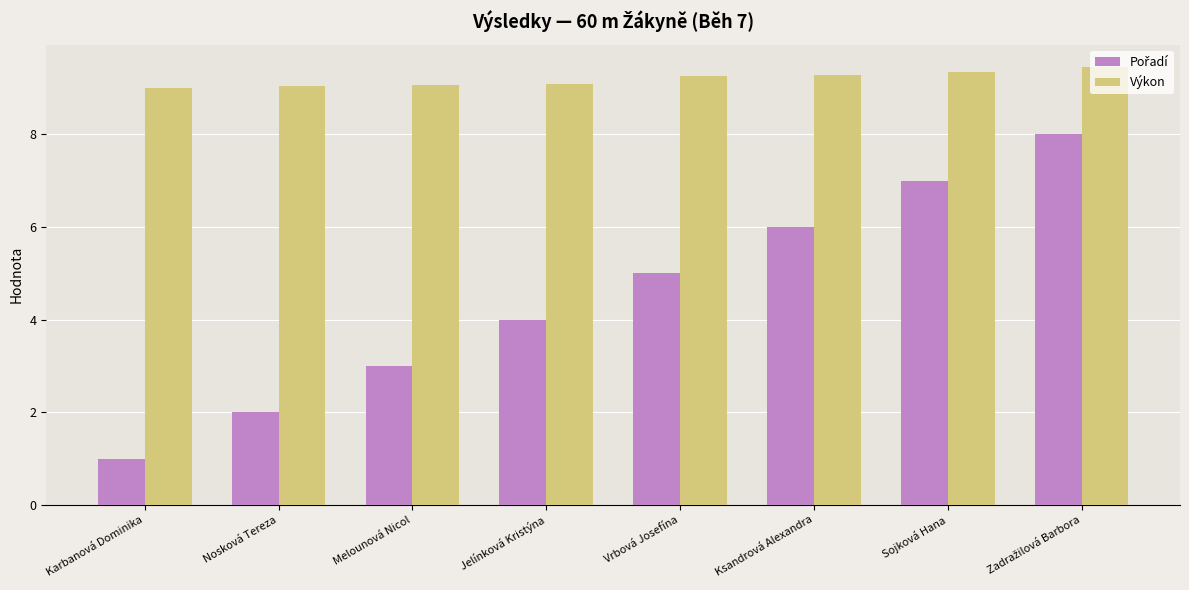

How many bars are there in total?

16